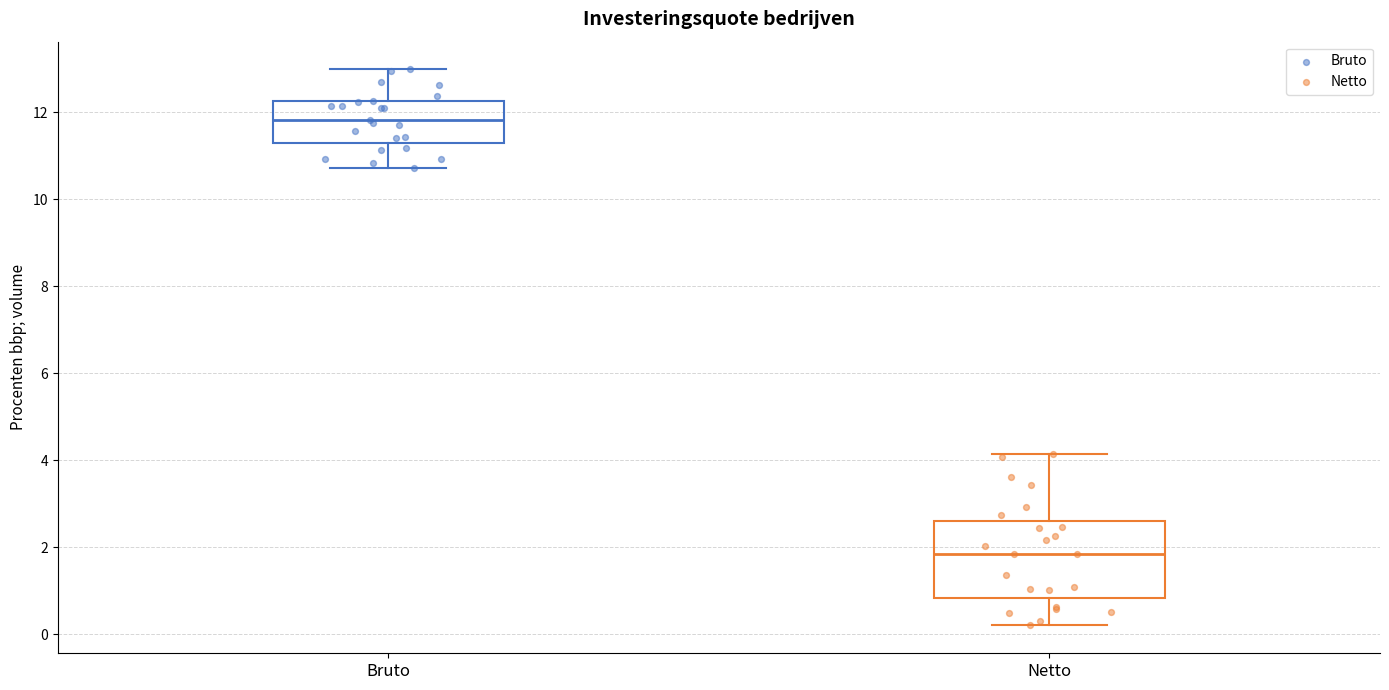

Which box's median line is the highest?

Bruto